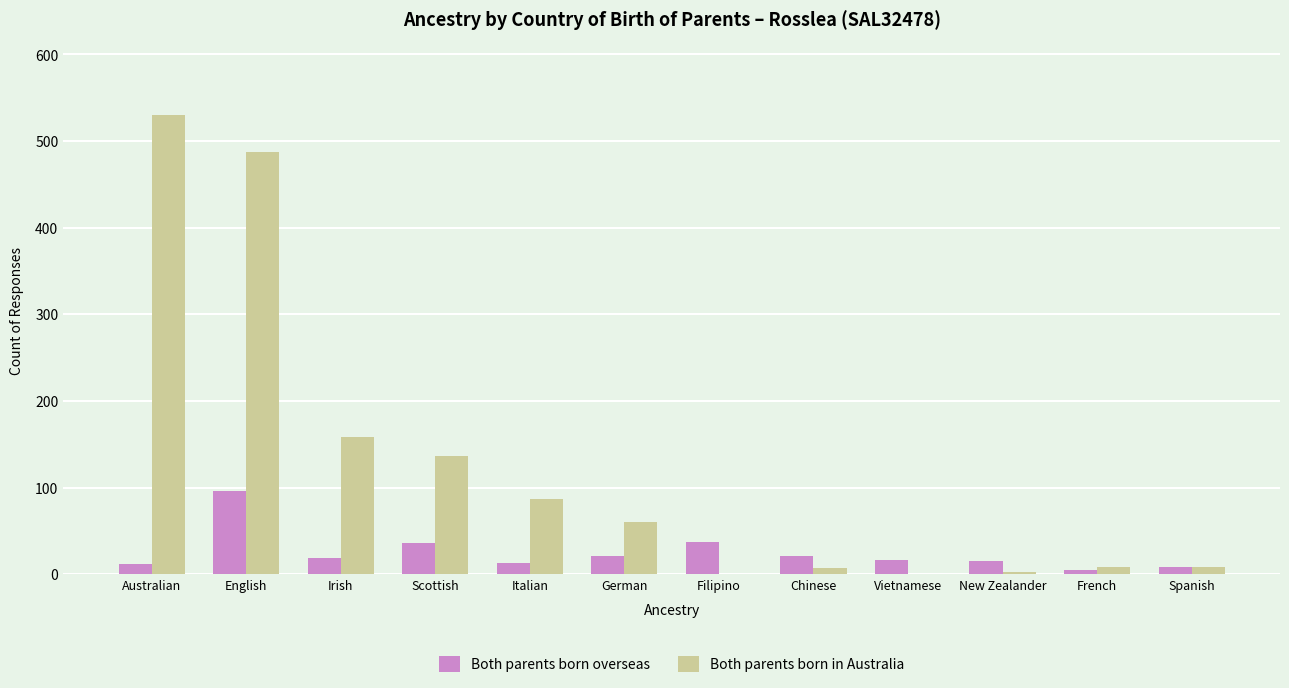

Which series changed the most between Scottish and Italian?

Both parents born in Australia